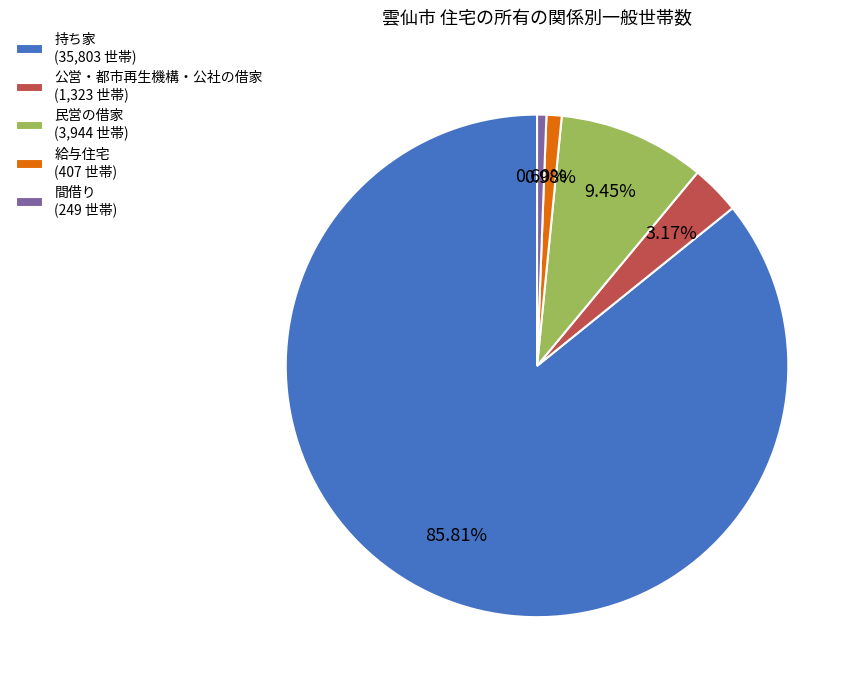

To the nearest percent, what portion does 間借り represent?

1%